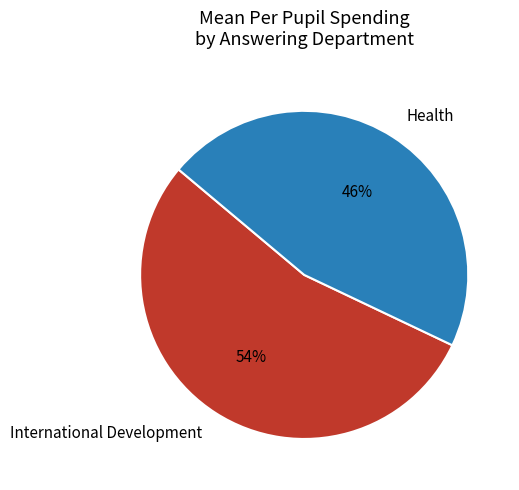

To the nearest percent, what portion does International Development represent?

54%